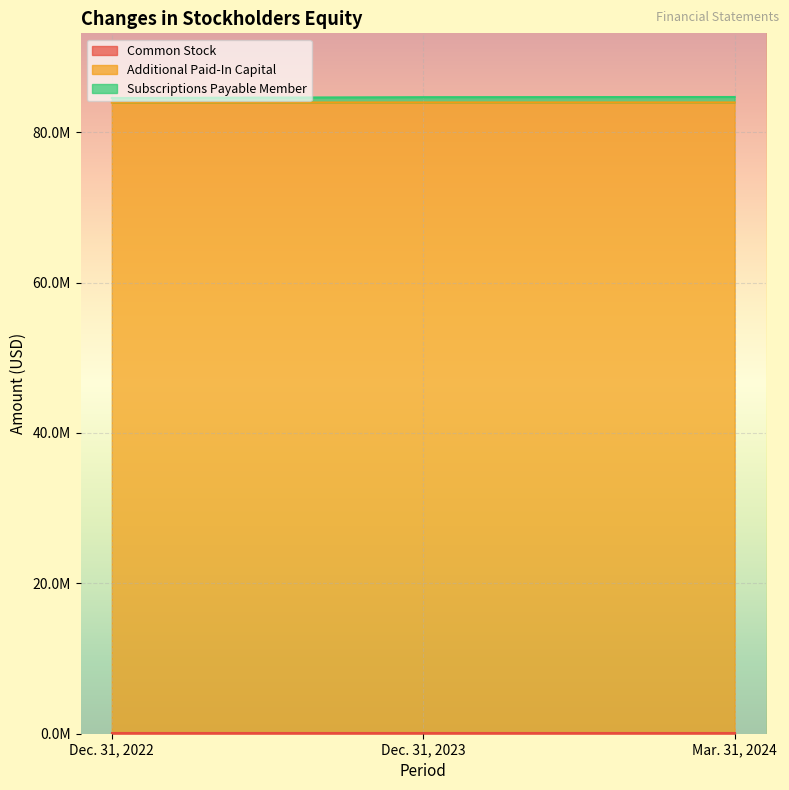

Read the Additional Paid-In Capital value at Dec. 31, 2023, to the nearest 100.

83941800